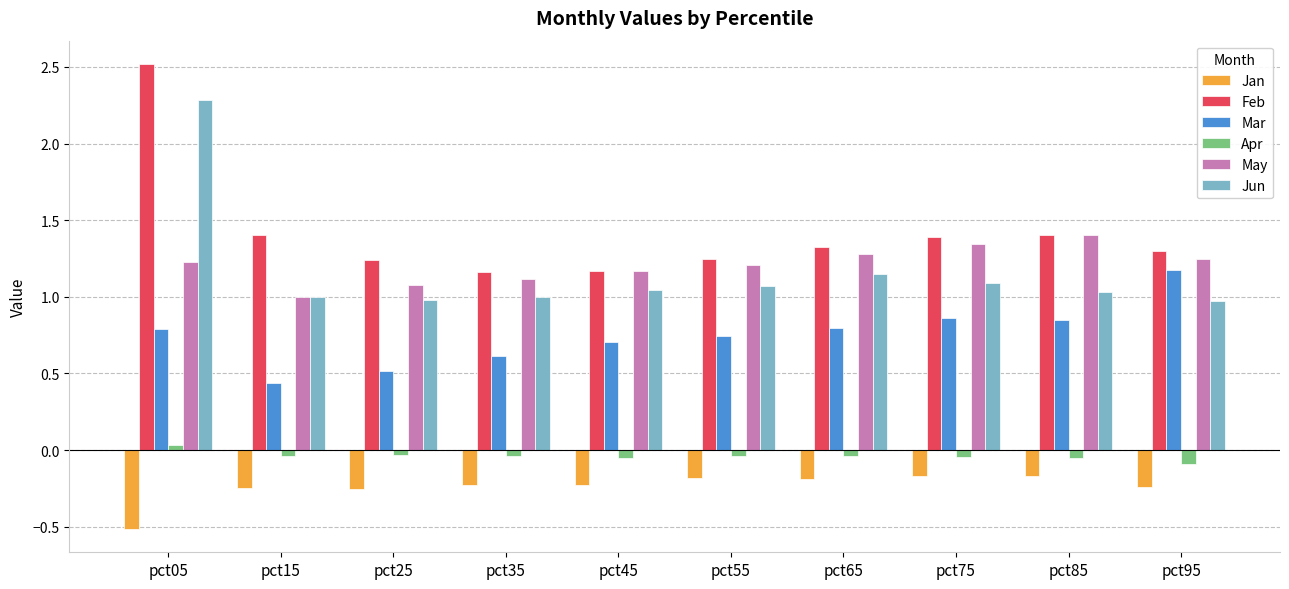

What are all the series names shown in the legend?

Jan, Feb, Mar, Apr, May, Jun